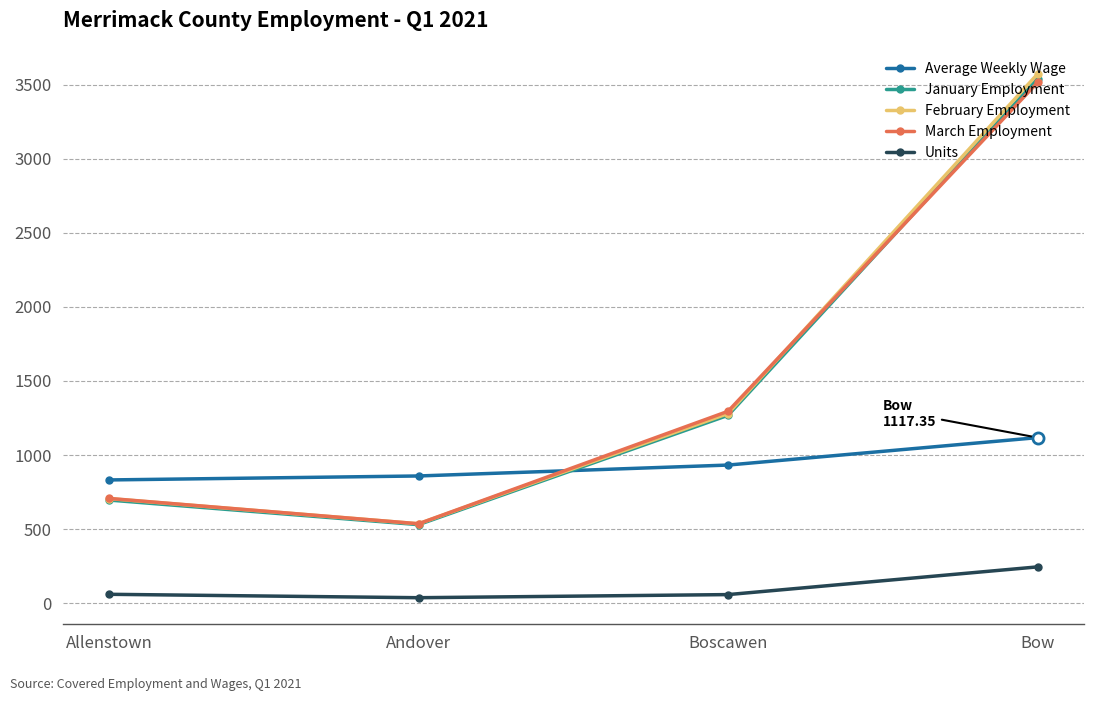

At how many categories does at least one series exceed 1529?

1